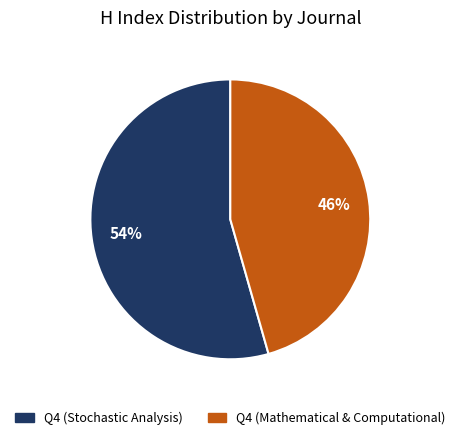

To the nearest percent, what is the combined percentage of Q4 (Mathematical & Computational) and Q4 (Stochastic Analysis)?

100%